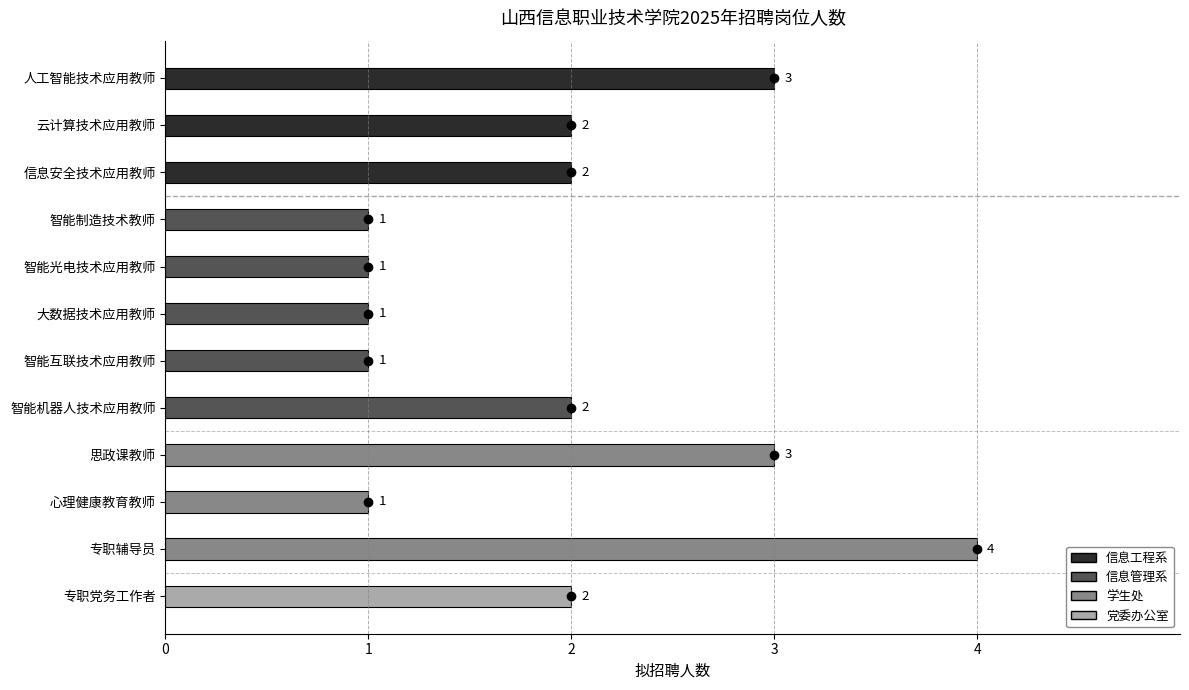

Approximately how many times larger is the value at 心理健康教育教师 compared to 智能机器人技术应用教师?

0.5